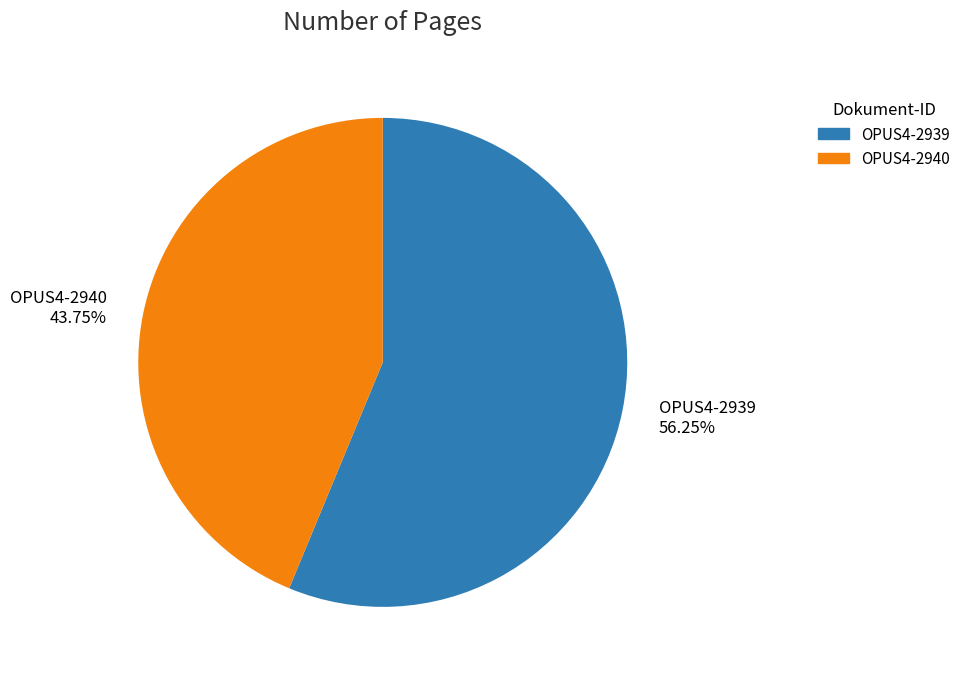

Rank the categories by value from highest to lowest.

OPUS4-2939, OPUS4-2940